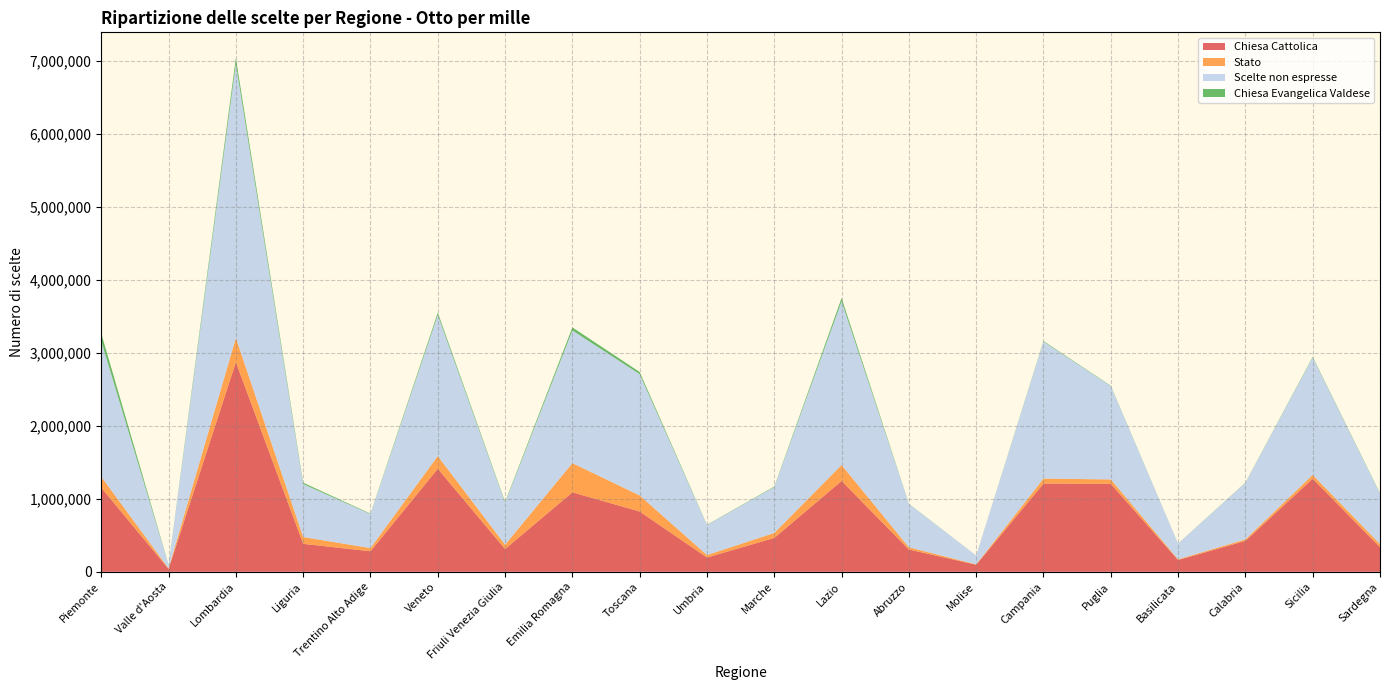

Reading left to right, extract all data points from this chart.

Chiesa Cattolica: Piemonte=1154003	Valle d'Aosta=39239	Lombardia=2874953	Liguria=383304	Trentino Alto Adige=281628	Veneto=1412227	Friuli Venezia Giulia=311911	Emilia Romagna=1089289	Toscana=826639	Umbria=195587	Marche=464239	Lazio=1245738	Abruzzo=305575	Molise=96776	Campania=1209225	Puglia=1205918	Basilicata=161477	Calabria=423939	Sicilia=1276787	Sardegna=335831
Stato: Piemonte=149823	Valle d'Aosta=7777	Lombardia=332328	Liguria=93171	Trentino Alto Adige=43754	Veneto=174803	Friuli Venezia Giulia=59733	Emilia Romagna=400753	Toscana=220142	Umbria=34243	Marche=68359	Lazio=218336	Abruzzo=30810	Molise=5402	Campania=68842	Puglia=60672	Basilicata=9970	Calabria=20500	Sicilia=52415	Sardegna=44981
Scelte non espresse: Piemonte=1860297	Valle d'Aosta=50314	Lombardia=3756611	Liguria=726436	Trentino Alto Adige=466803	Veneto=1935234	Friuli Venezia Giulia=575468	Emilia Romagna=1819798	Toscana=1663292	Umbria=412116	Marche=629603	Lazio=2244361	Abruzzo=594170	Molise=120234	Campania=1878031	Puglia=1279984	Basilicata=215099	Calabria=775213	Sicilia=1609584	Sardegna=689742
Chiesa Evangelica Valdese: Piemonte=103921	Valle d'Aosta=1656	Lombardia=80801	Liguria=18489	Trentino Alto Adige=5895	Veneto=31215	Friuli Venezia Giulia=10889	Emilia Romagna=41245	Toscana=29237	Umbria=3374	Marche=6615	Lazio=44907	Abruzzo=2879	Molise=557	Campania=8088	Puglia=5238	Basilicata=1166	Calabria=3329	Sicilia=8586	Sardegna=6278